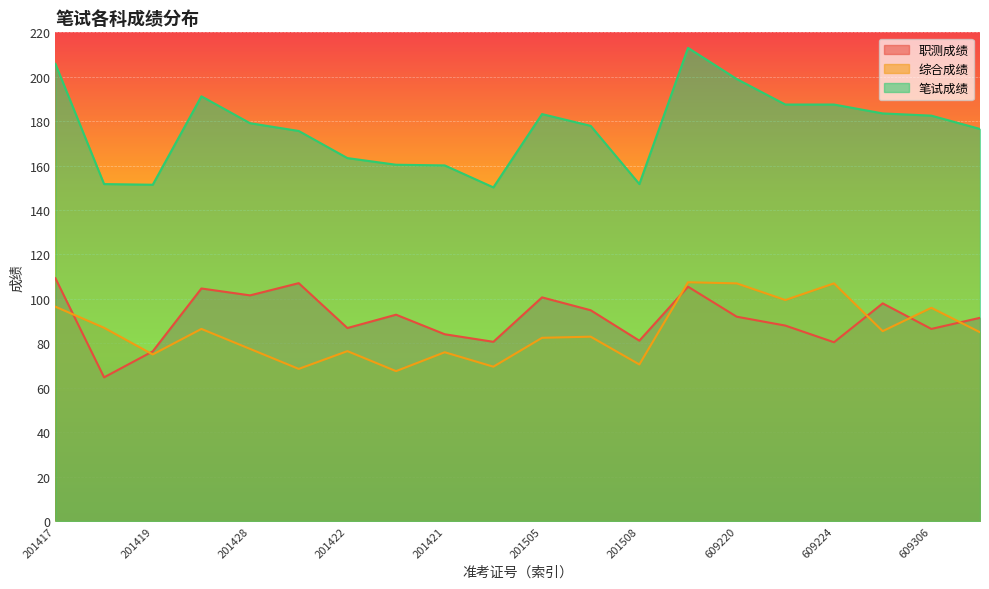

True or false: 笔试成绩 and 综合成绩 intersect in this chart.

False